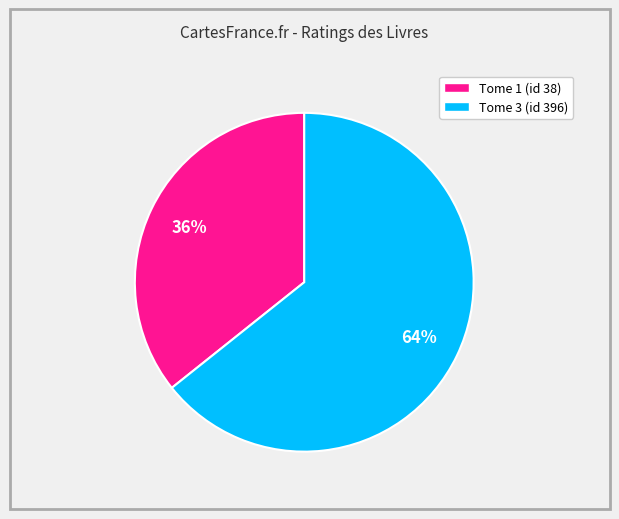

Do Tome 3 (id 396) and Tome 1 (id 38) together represent more than half of the pie?

Yes